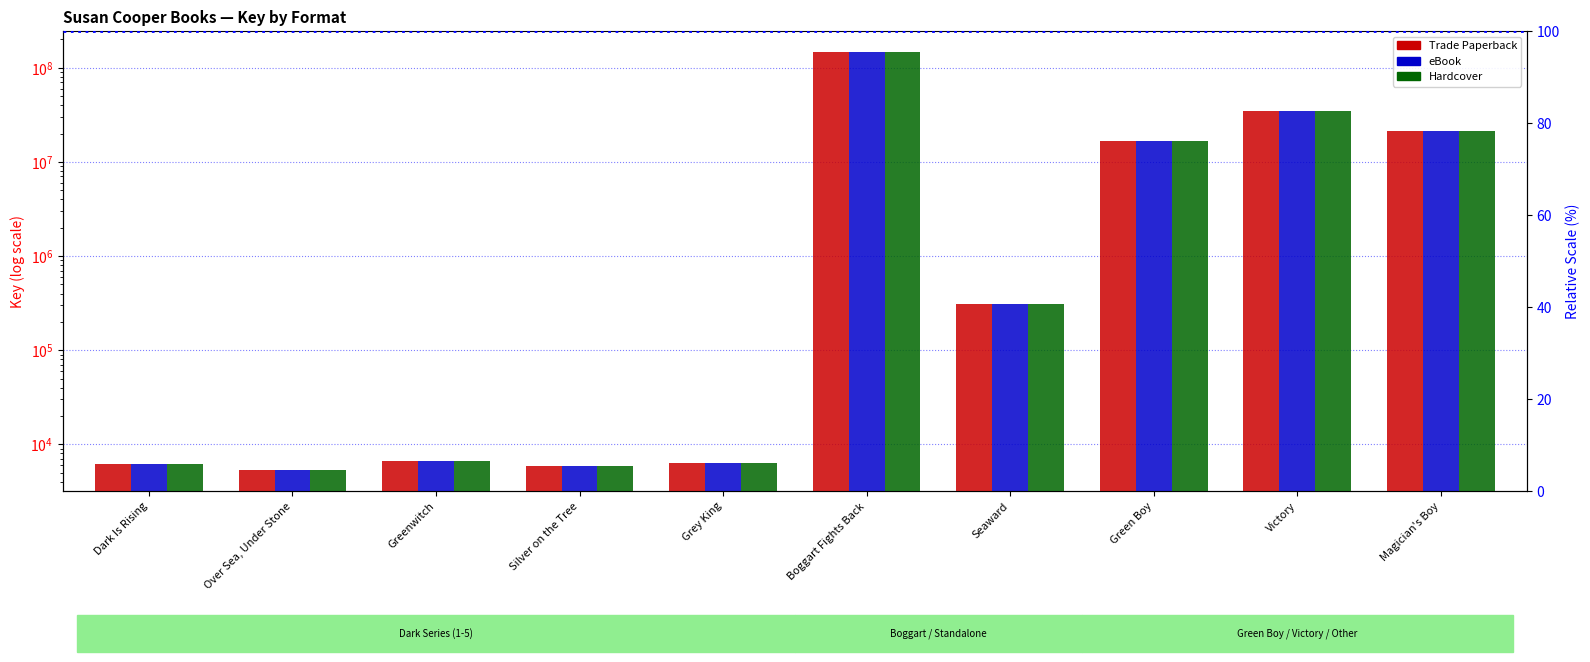

Reading right to left, transcribe all the data shown in this chart.

Trade Paperback: Magician's Boy=21178124	Victory=34895819	Green Boy=16683508	Seaward=311323	Boggart Fights Back=147400303	Grey King=6354	Silver on the Tree=5946	Greenwitch=6637	Over Sea, Under Stone=5332	Dark Is Rising=6248
eBook: Magician's Boy=21178124	Victory=34895819	Green Boy=16683508	Seaward=311323	Boggart Fights Back=147400303	Grey King=6354	Silver on the Tree=5946	Greenwitch=6637	Over Sea, Under Stone=5332	Dark Is Rising=6248
Hardcover: Magician's Boy=21178124	Victory=34895819	Green Boy=16683508	Seaward=311323	Boggart Fights Back=147400303	Grey King=6354	Silver on the Tree=5946	Greenwitch=6637	Over Sea, Under Stone=5332	Dark Is Rising=6248